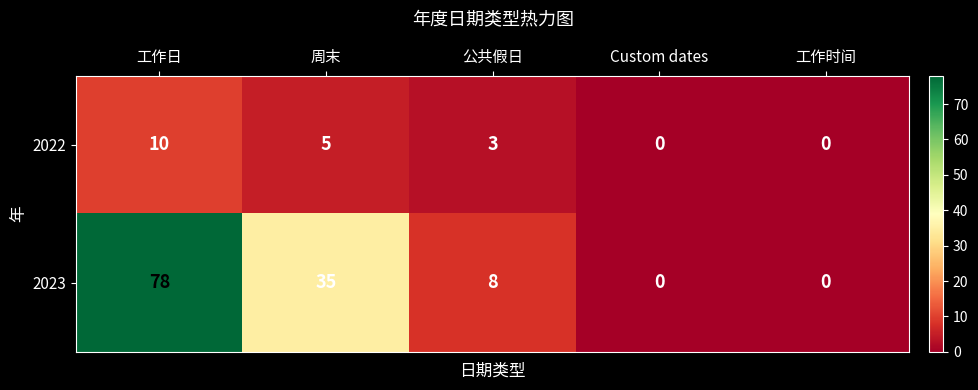

Which series has the widest spread of values?

2023